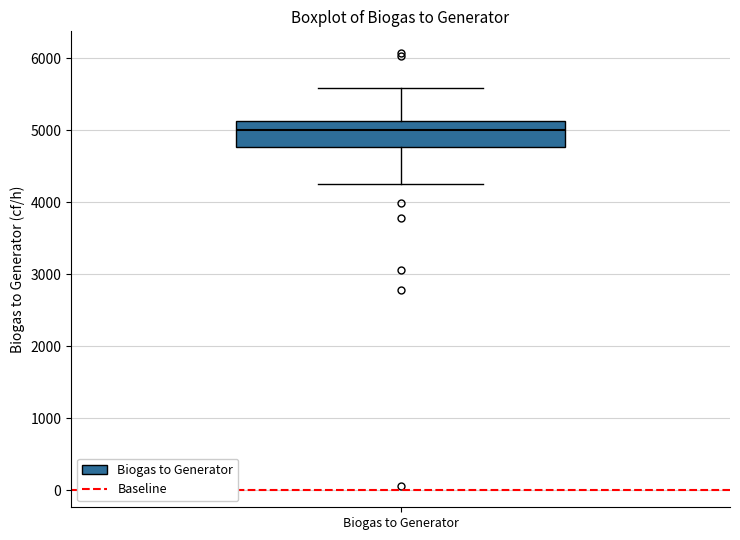

Where does the median line of the box for Biogas to Generator sit on the y-axis? The values are not printed on the chart, so give them approximately, as read against the axis.

5000